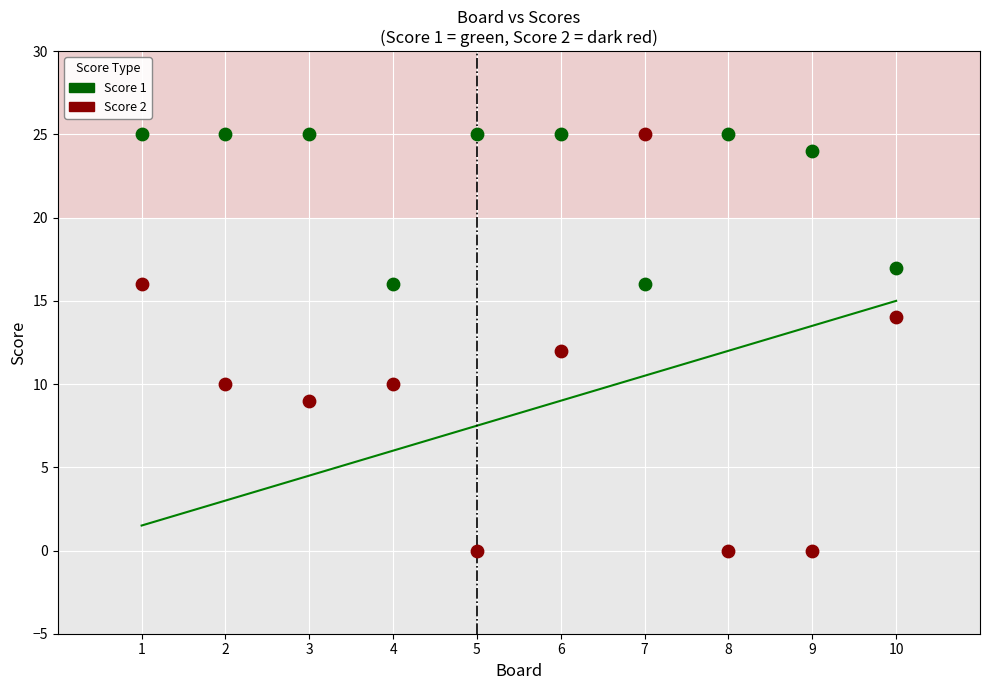

Which series has the widest spread of Y values?

Score 2